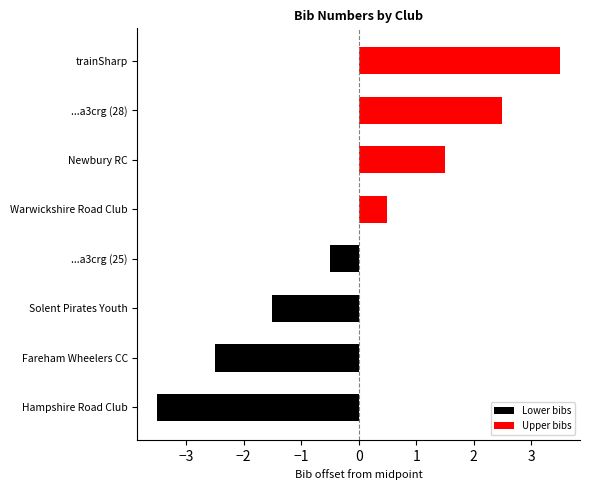

Which series has the largest total across all categories?

Upper bibs